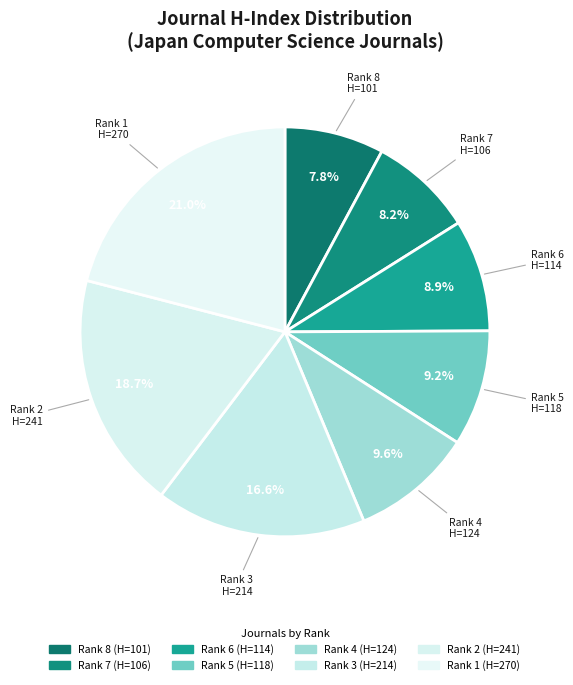

Rank the categories by value from lowest to highest.

Rank 8, Rank 7, Rank 6, Rank 5, Rank 4, Rank 3, Rank 2, Rank 1